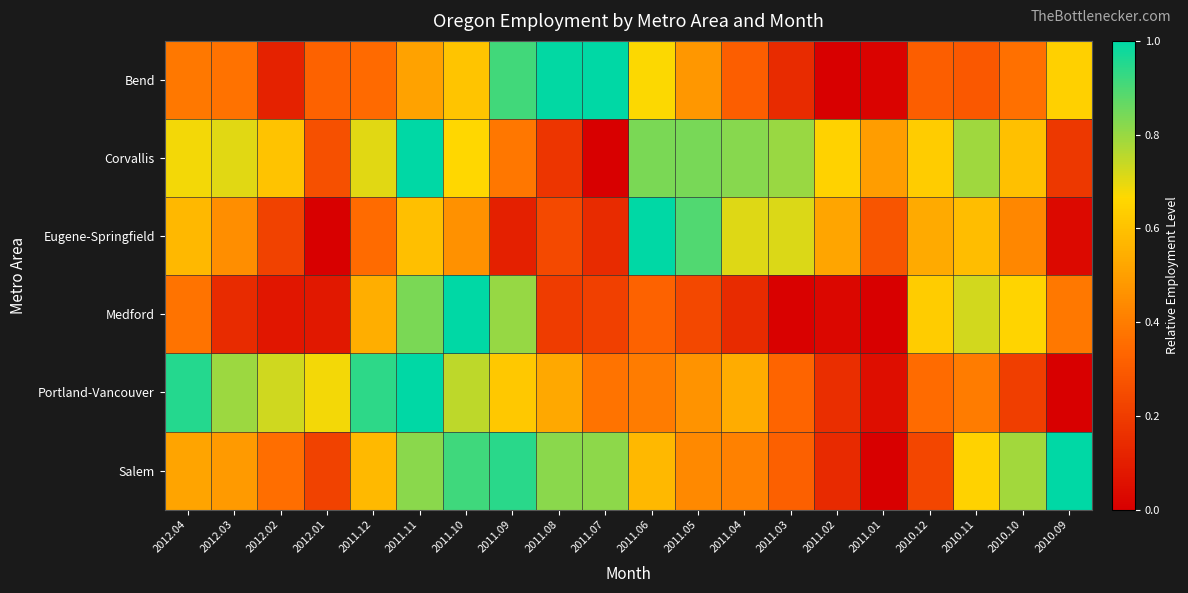

Reading left to right, list all the values displayed in this chart.

Bend: 2012.04=0.4	2012.03=0.4	2012.02=0.1	2012.01=0.3	2011.12=0.3	2011.11=0.5	2011.10=0.6	2011.09=0.9	2011.08=1.0	2011.07=1.0	2011.06=0.7	2011.05=0.5	2011.04=0.3	2011.03=0.1	2011.02=0.0	2011.01=0.0	2010.12=0.3	2010.11=0.3	2010.10=0.4	2010.09=0.6
Corvallis: 2012.04=0.7	2012.03=0.7	2012.02=0.6	2012.01=0.3	2011.12=0.7	2011.11=1.0	2011.10=0.7	2011.09=0.4	2011.08=0.2	2011.07=0.0	2011.06=0.8	2011.05=0.8	2011.04=0.8	2011.03=0.8	2011.02=0.6	2011.01=0.5	2010.12=0.6	2010.11=0.8	2010.10=0.6	2010.09=0.2
Eugene-Springfield: 2012.04=0.6	2012.03=0.5	2012.02=0.2	2012.01=0.0	2011.12=0.4	2011.11=0.6	2011.10=0.5	2011.09=0.1	2011.08=0.2	2011.07=0.1	2011.06=1.0	2011.05=0.9	2011.04=0.7	2011.03=0.7	2011.02=0.5	2011.01=0.3	2010.12=0.5	2010.11=0.6	2010.10=0.4	2010.09=0.0
Medford: 2012.04=0.4	2012.03=0.1	2012.02=0.1	2012.01=0.1	2011.12=0.5	2011.11=0.8	2011.10=1.0	2011.09=0.8	2011.08=0.2	2011.07=0.2	2011.06=0.3	2011.05=0.2	2011.04=0.1	2011.03=0.0	2011.02=0.0	2011.01=0.0	2010.12=0.6	2010.11=0.7	2010.10=0.7	2010.09=0.4
Portland-Vancouver: 2012.04=1.0	2012.03=0.8	2012.02=0.7	2012.01=0.7	2011.12=0.9	2011.11=1.0	2011.10=0.8	2011.09=0.6	2011.08=0.5	2011.07=0.4	2011.06=0.4	2011.05=0.5	2011.04=0.5	2011.03=0.3	2011.02=0.2	2011.01=0.0	2010.12=0.3	2010.11=0.4	2010.10=0.2	2010.09=0.0
Salem: 2012.04=0.5	2012.03=0.5	2012.02=0.4	2012.01=0.2	2011.12=0.6	2011.11=0.8	2011.10=0.9	2011.09=0.9	2011.08=0.8	2011.07=0.8	2011.06=0.6	2011.05=0.4	2011.04=0.4	2011.03=0.3	2011.02=0.1	2011.01=0.0	2010.12=0.2	2010.11=0.6	2010.10=0.8	2010.09=1.0